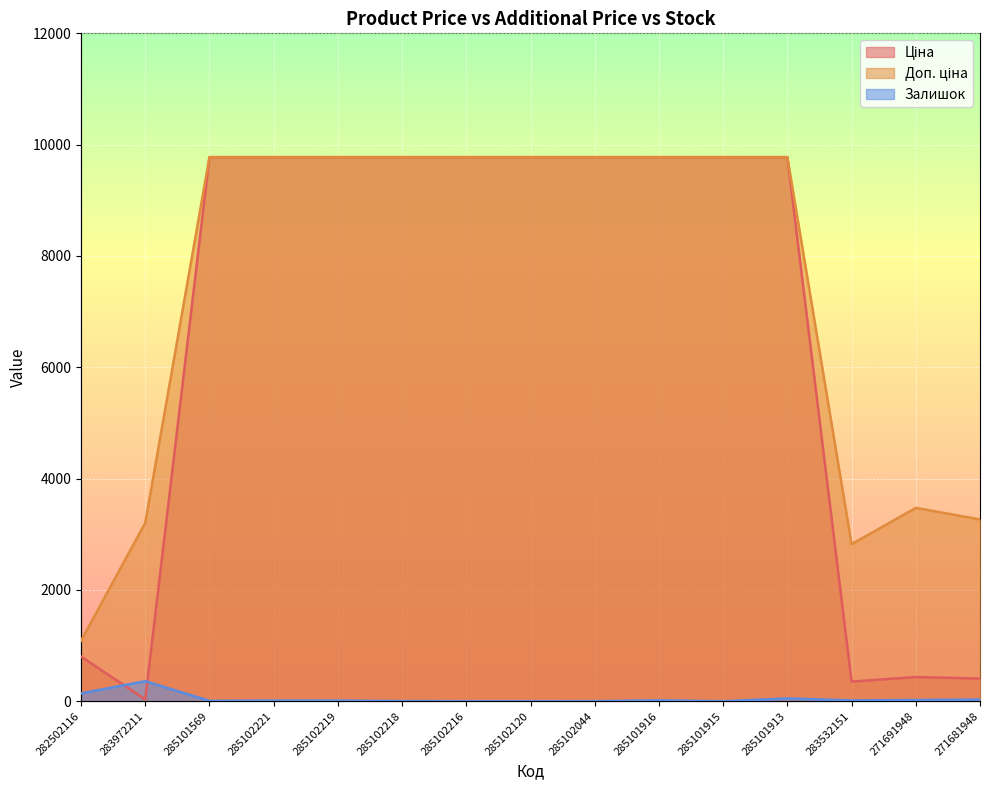

Rank the series at 285102120 from lowest to highest value.

Залишок, Ціна, Доп. ціна